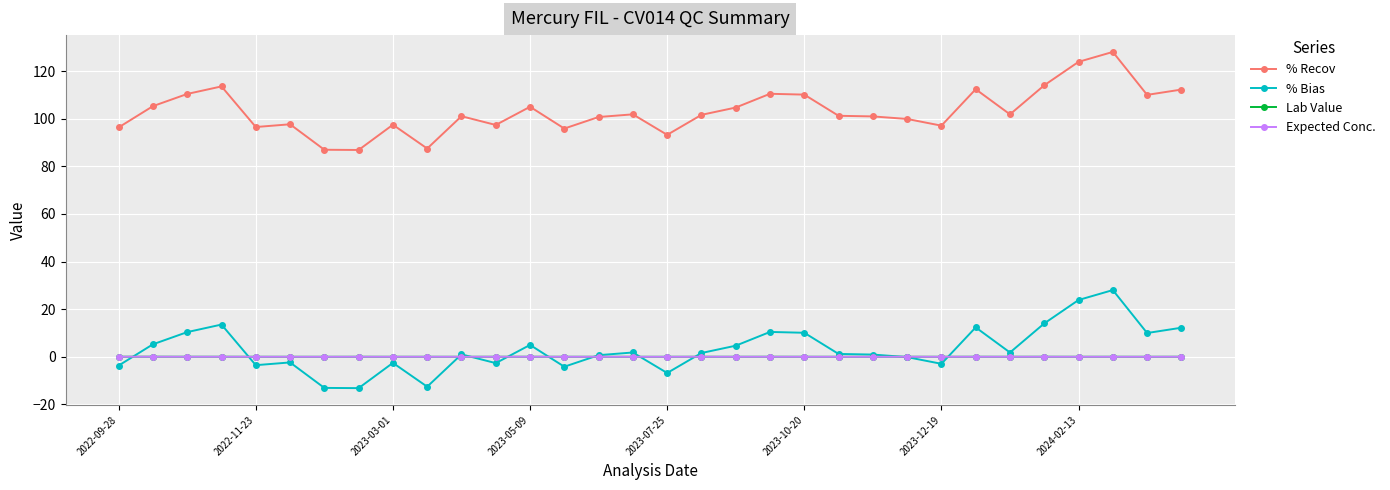

What is the minimum value shown in the chart?

-13.1